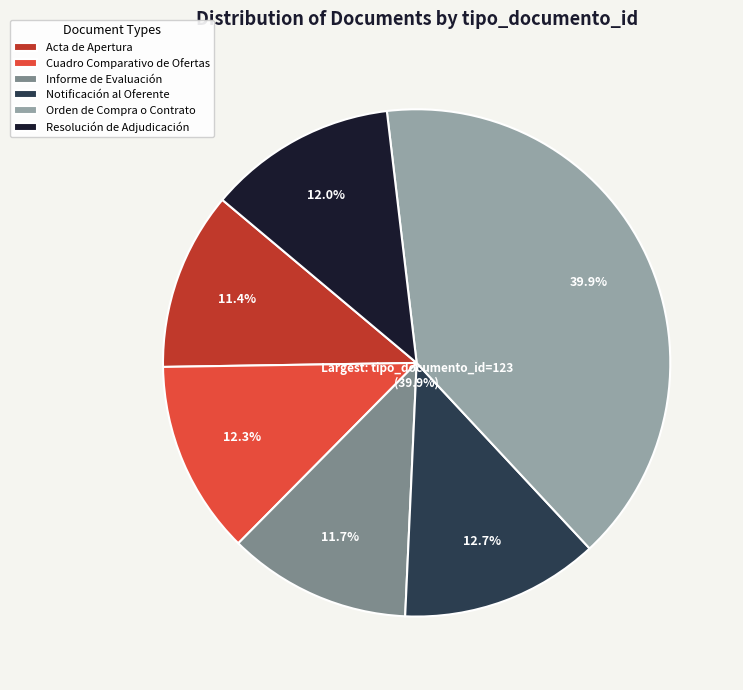

How many segments does this pie chart have?

6